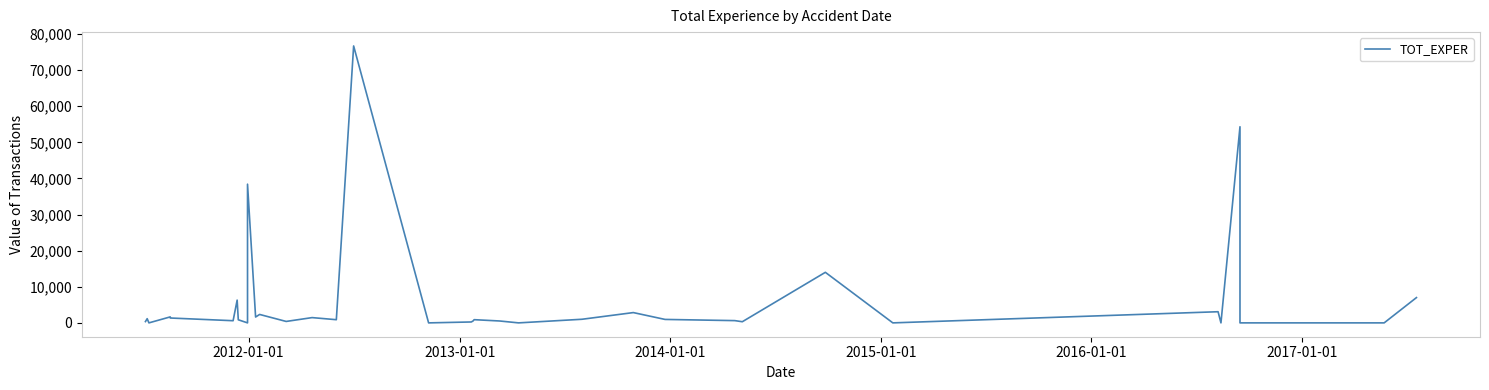

Reading right to left, extract all data points from this chart.

7000.0	0.0	0.0	0.0	0.0	0.0	0.0	0.0	54313.7	0.0	3087.4	0.0	14000.0	318.0	625.0	956.0	2850.0	1000.0	0.0	525.3	885.5	515.8	250.0	0.0	76685.4	880.0	1459.0	397.5	2333.3	1625.7	38409.9	0.0	855.0	6303.1	600.0	1348.0	1657.5	0.0	1161.5	359.9